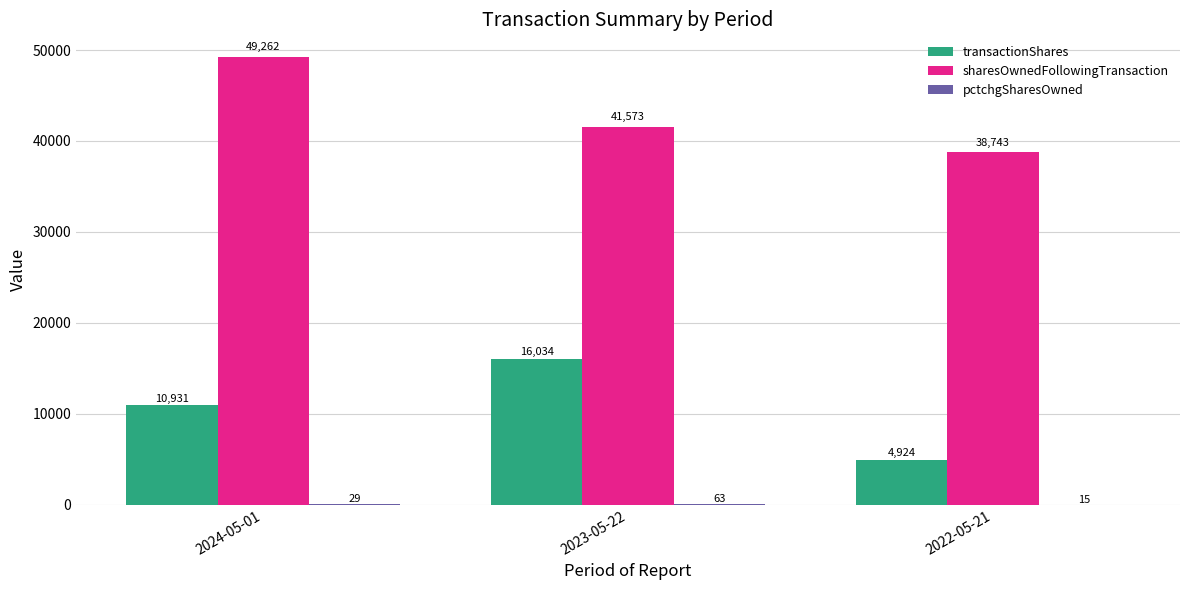

True or false: sharesOwnedFollowingTransaction has a value of 21667 at 2022-05-21.

False